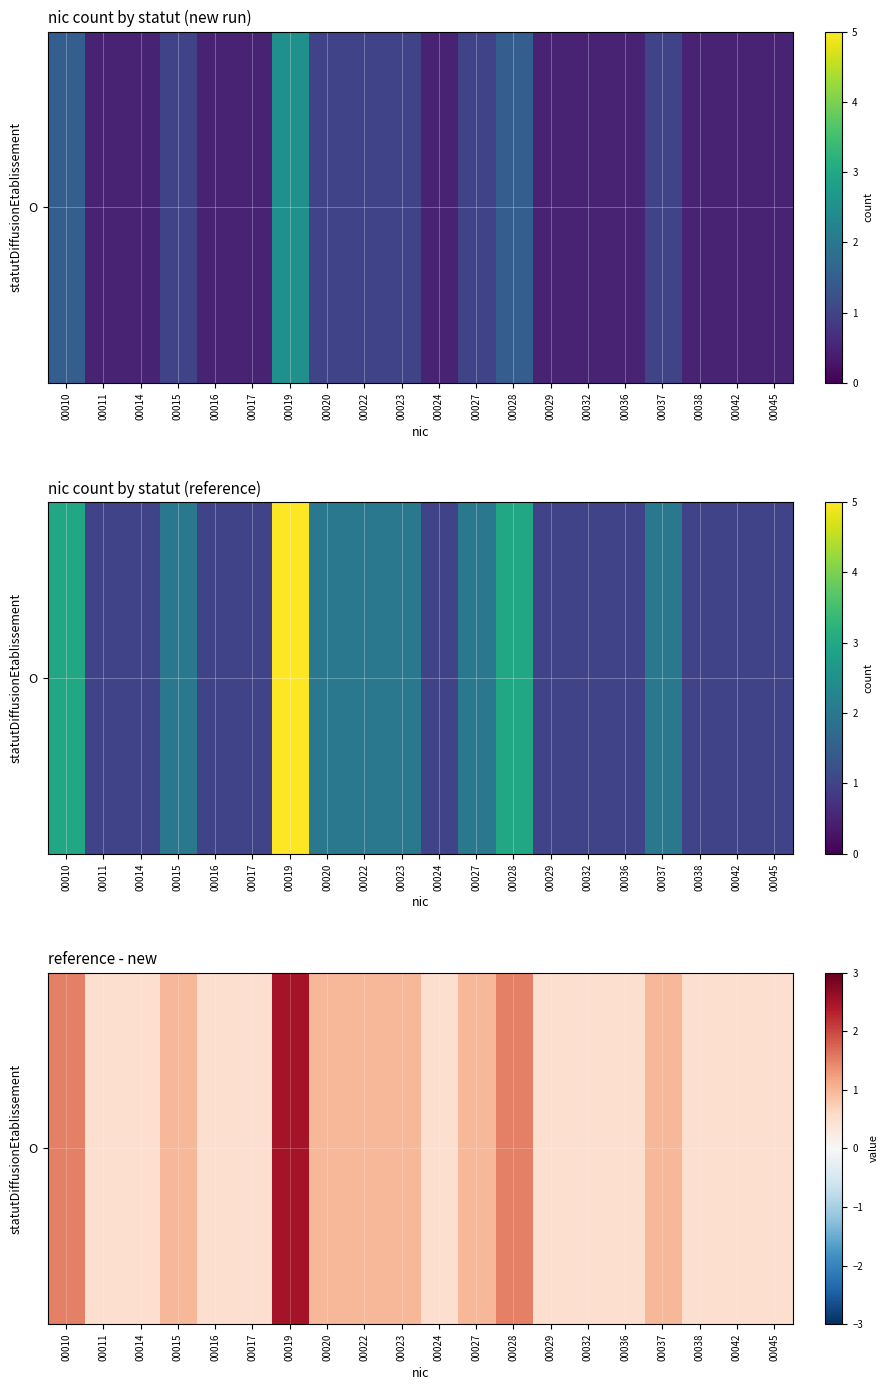

What is the smallest value displayed?

0.5